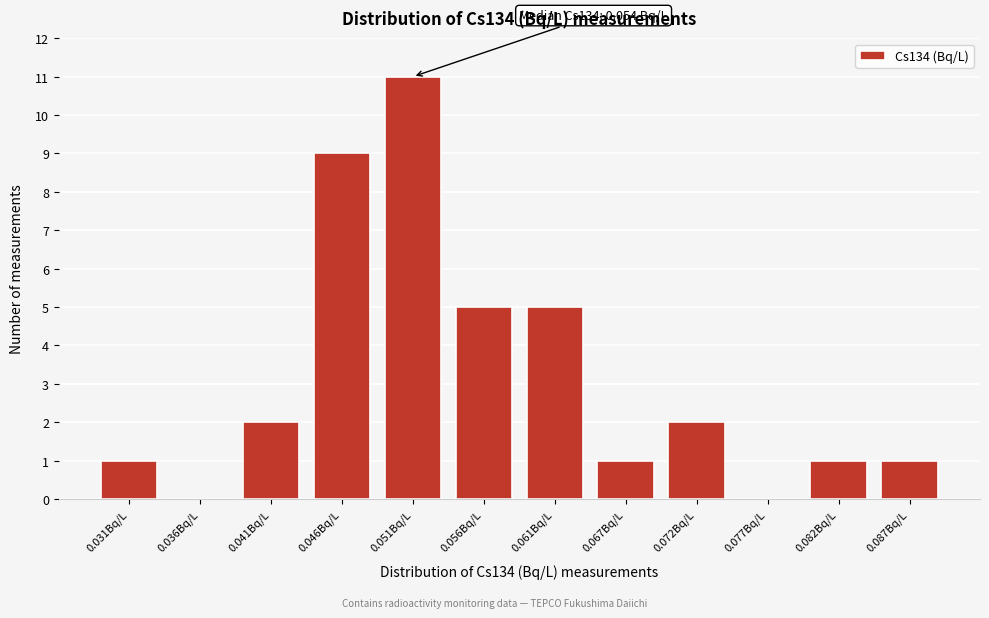

Reading right to left, list all the values displayed in this chart.

0.087Bq/L=1	0.082Bq/L=1	0.077Bq/L=0	0.072Bq/L=2	0.067Bq/L=1	0.061Bq/L=5	0.056Bq/L=5	0.051Bq/L=11	0.046Bq/L=9	0.041Bq/L=2	0.036Bq/L=0	0.031Bq/L=1